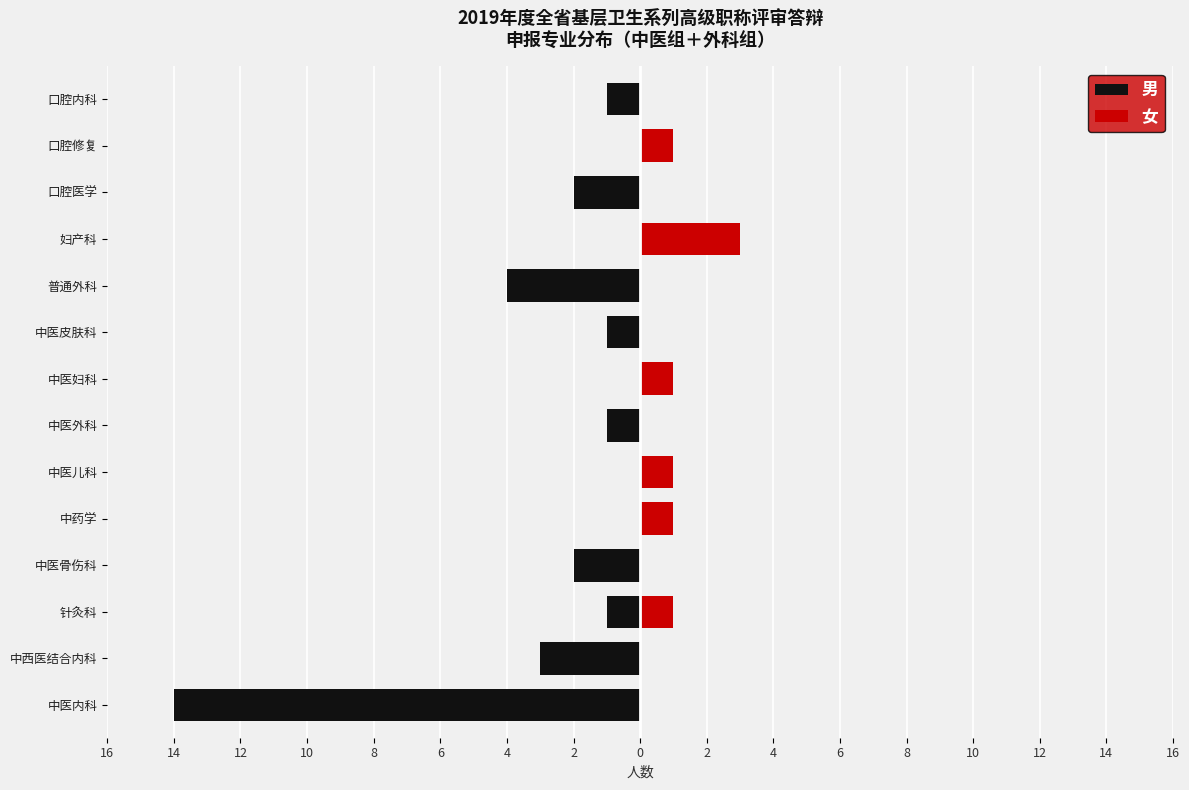

What is the total value across all series at 中医妇科?

1